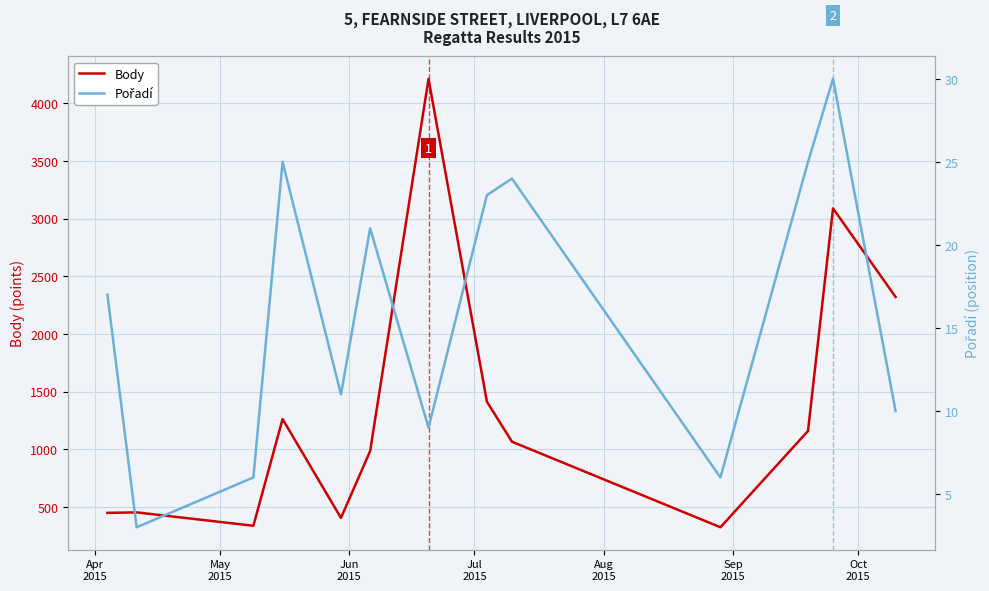

How many lines are shown in the chart?

2